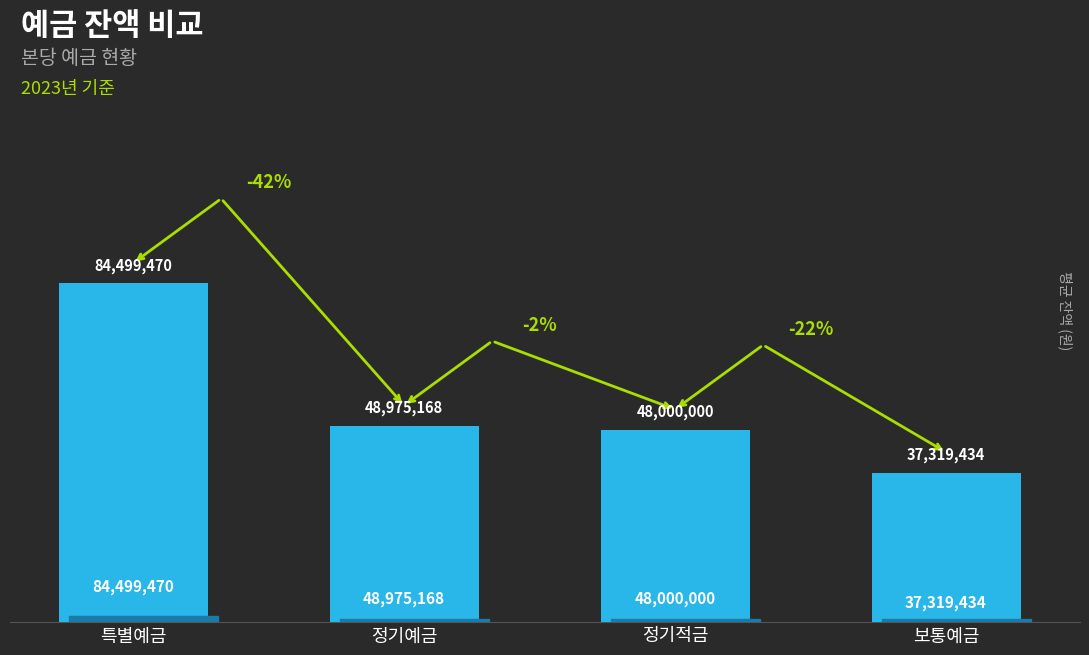

Rank the categories by value from lowest to highest.

보통예금, 정기적금, 정기예금, 특별예금